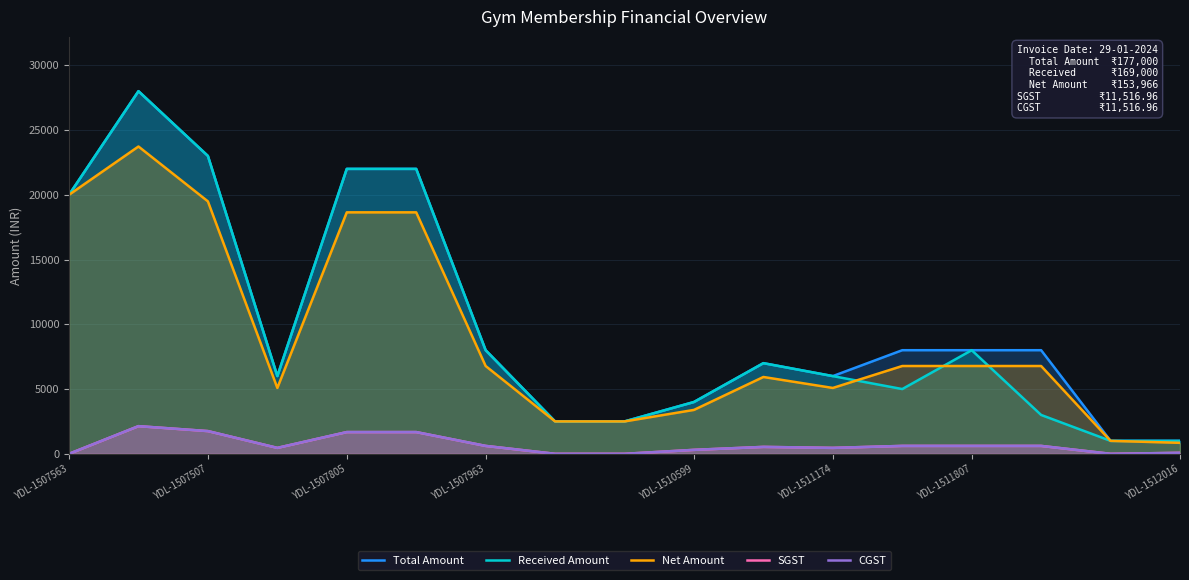

True or false: CGST and Received Amount cross at least once.

False